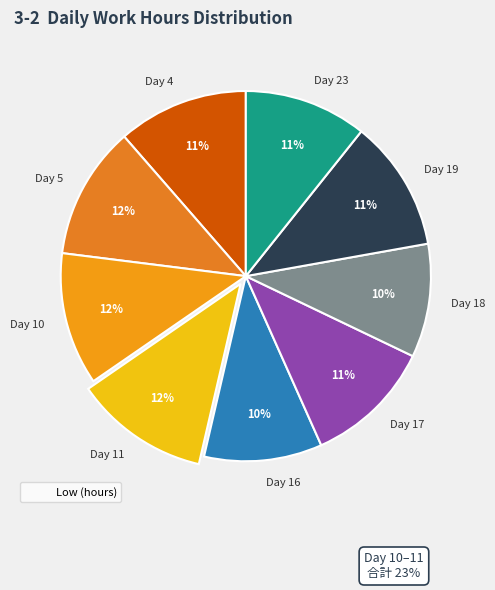

Does Day 23 represent more than half of the total?

No